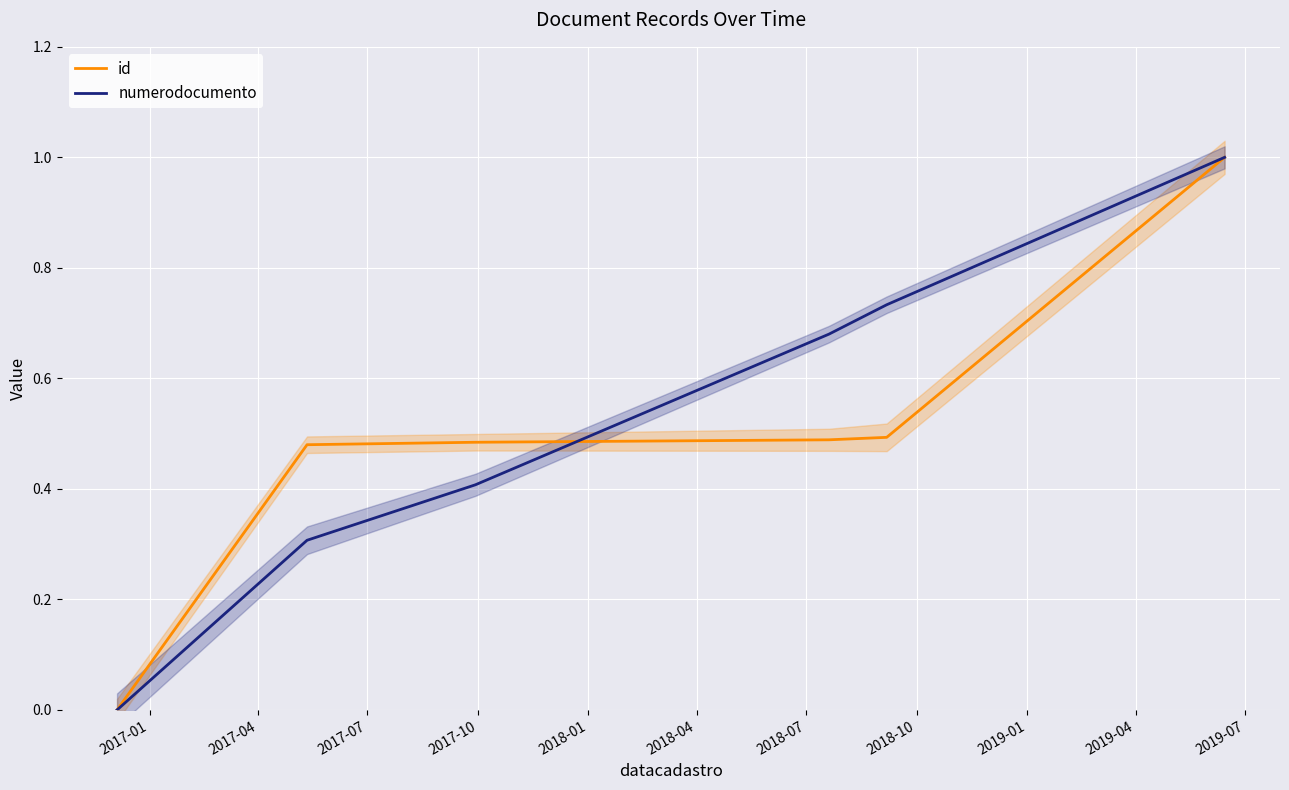

Between 2017-04 and 2017-07, which series saw the biggest shift?

numerodocumento